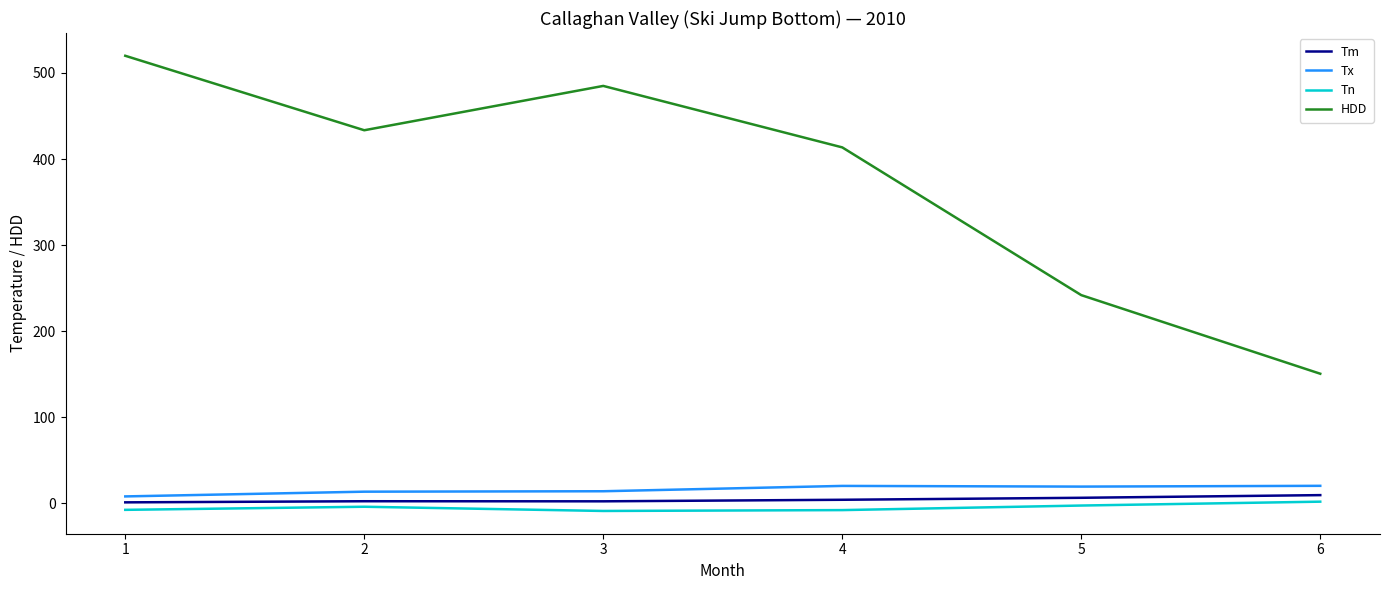

Does the chart have visible grid lines?

No